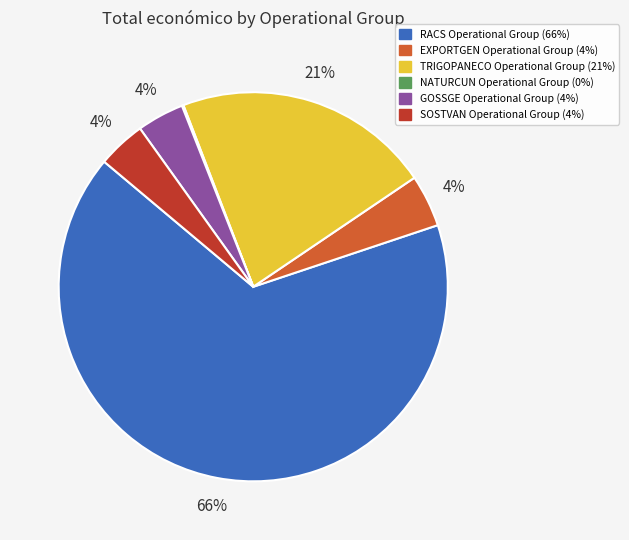

Combined, do GOSSGE and SOSTVAN account for over 50%?

No